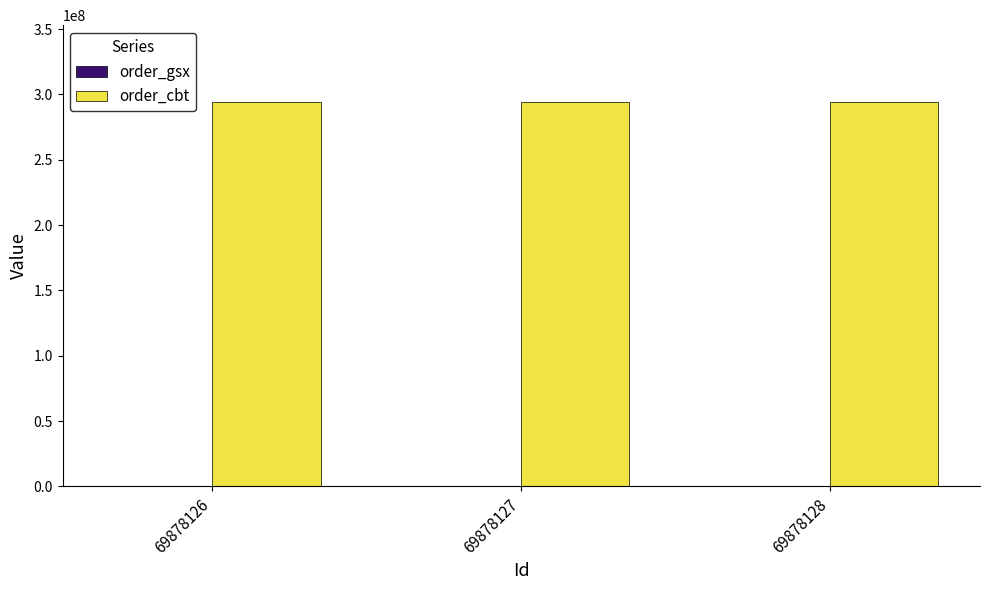

True or false: order_cbt has a value of 294137352 at 69878128.

True